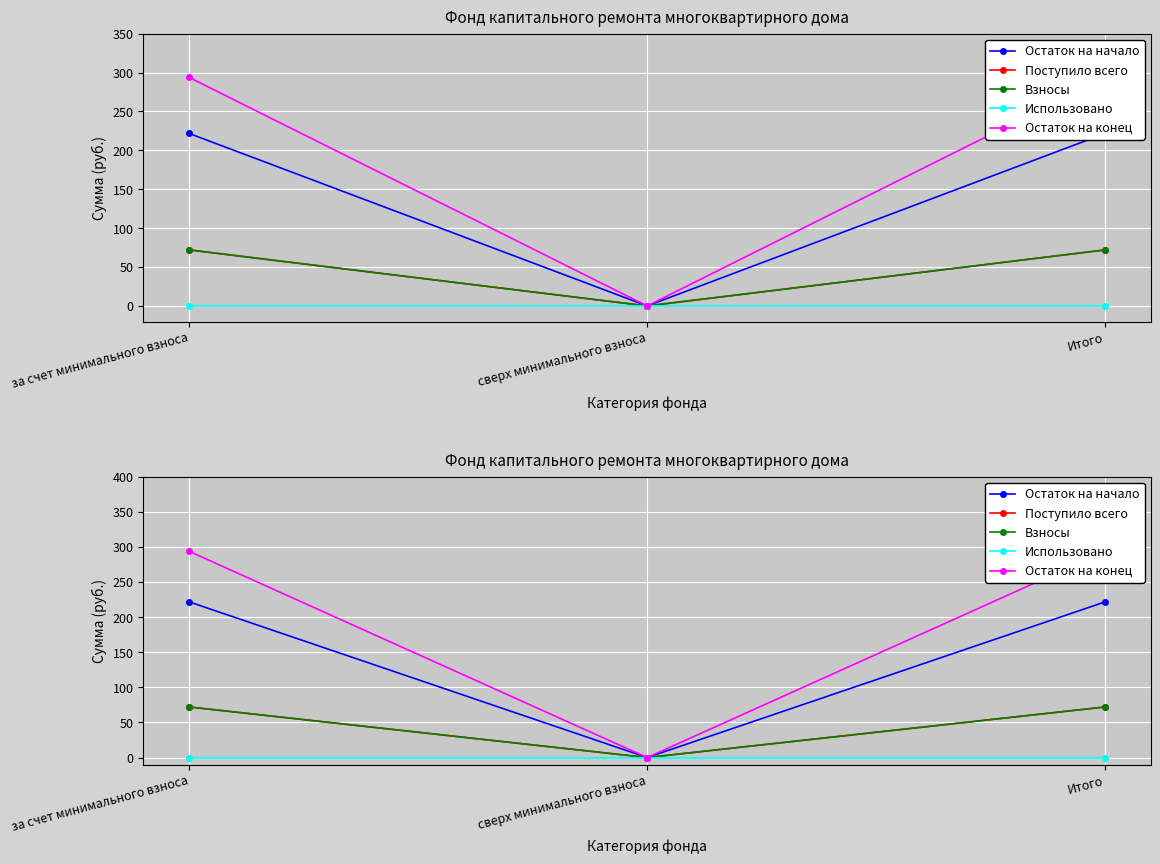

How many lines are shown in the chart?

5